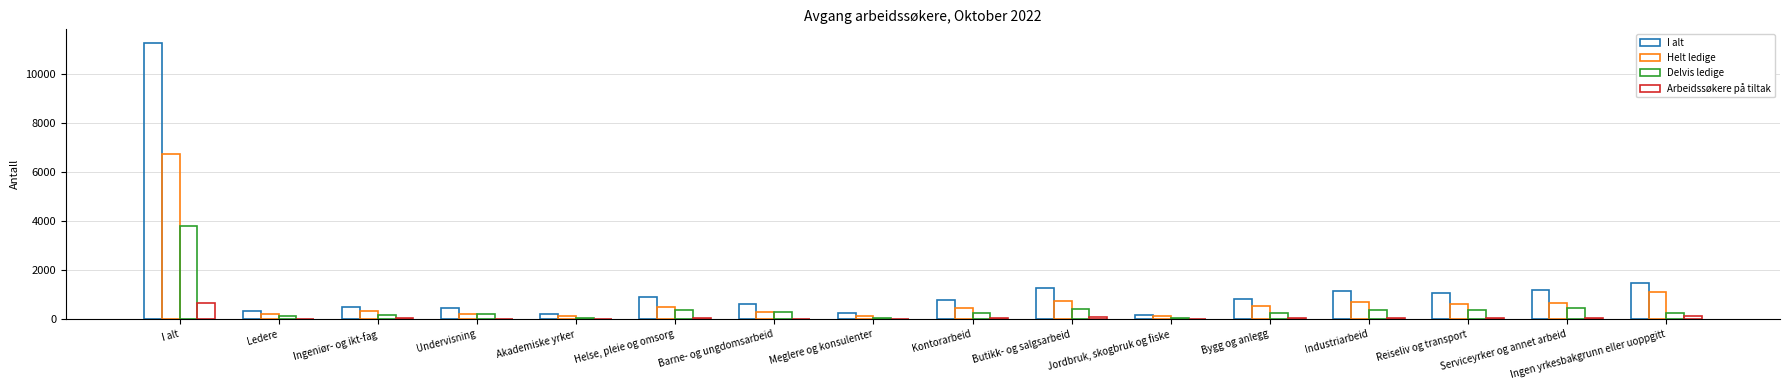

How many data points does each series have?

16